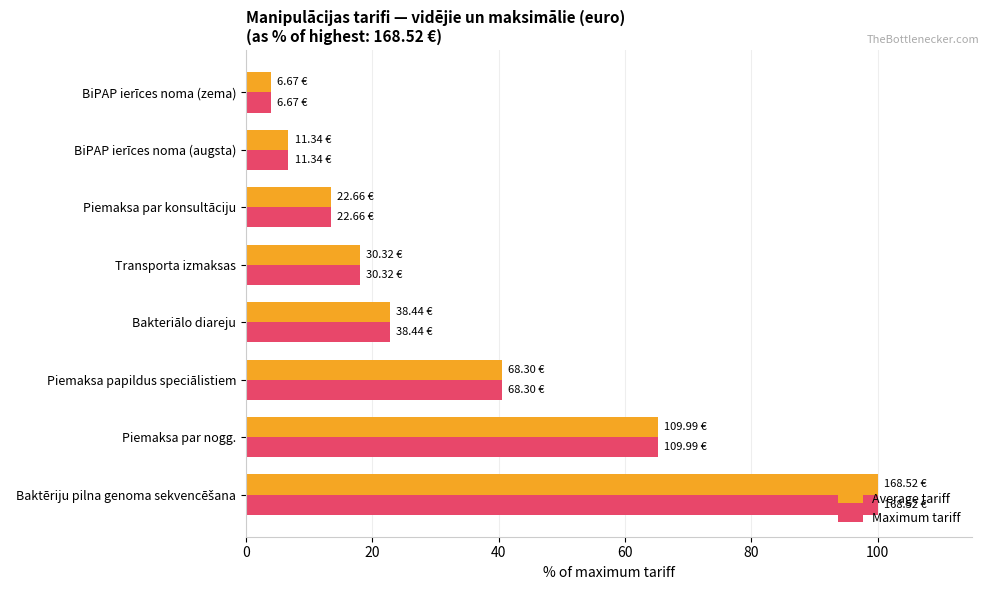

What is the difference between the second highest and second lowest values in the Average tariff series?

58.5